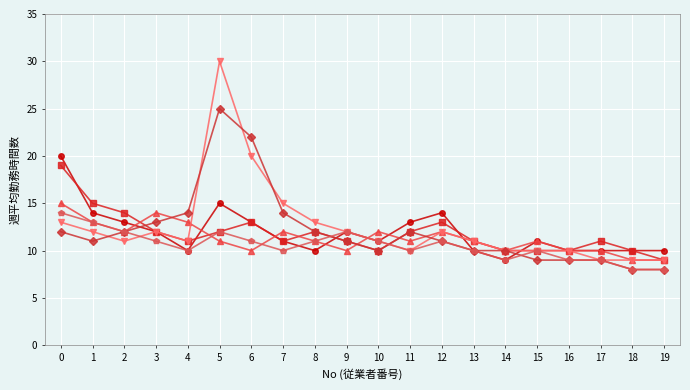

At which category is the sum across all series the highest?

5